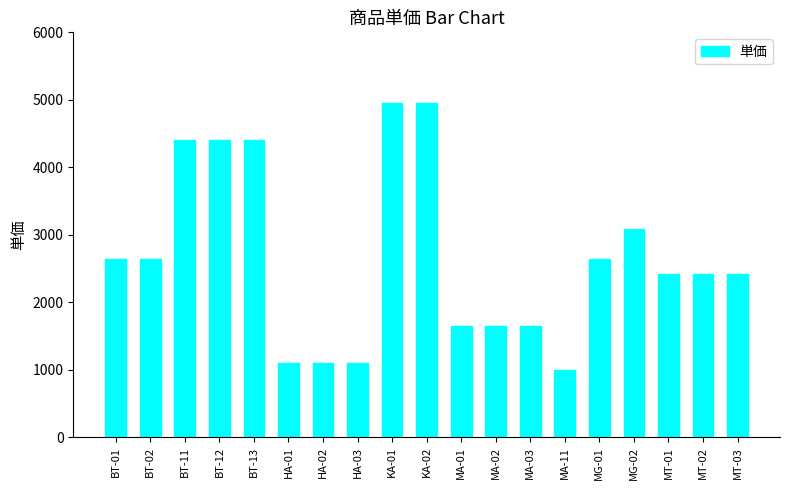

True or false: the data shows 990 at MA-11.

True